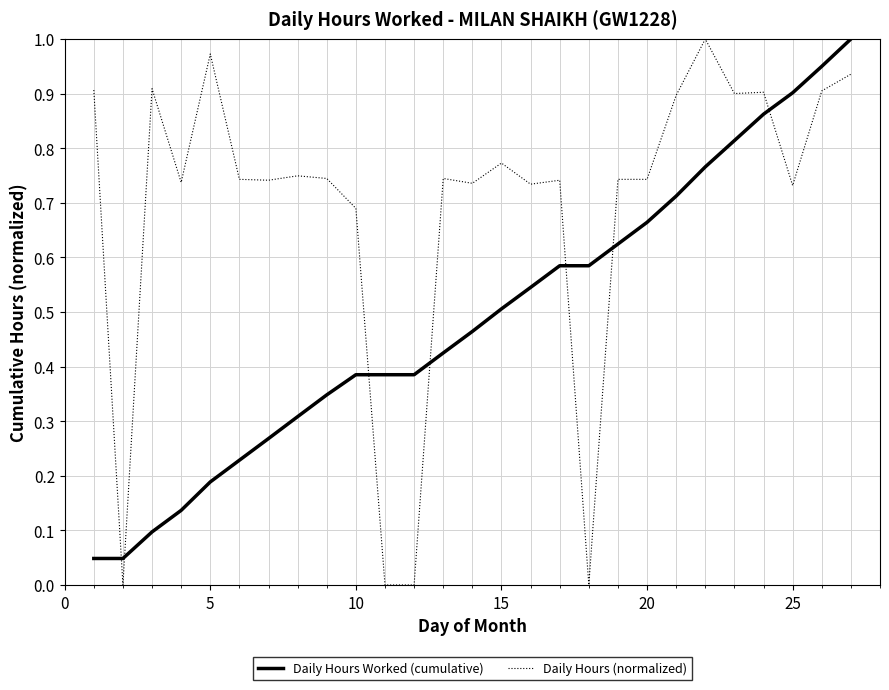

Does the chart display data point markers on the line(s)?

No